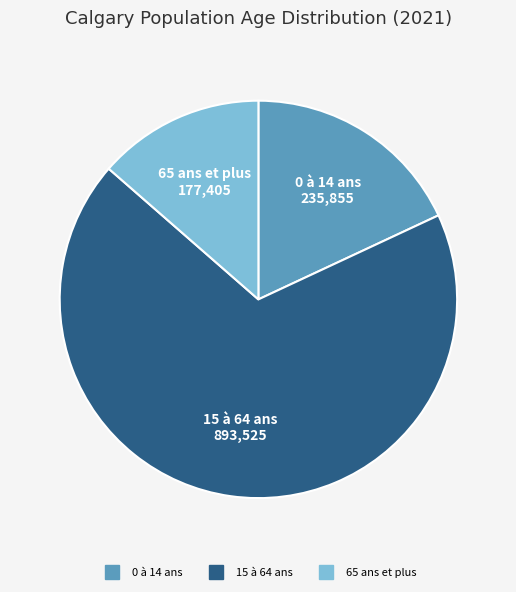

True or false: 65 ans et plus accounts for 24% of the total.

False